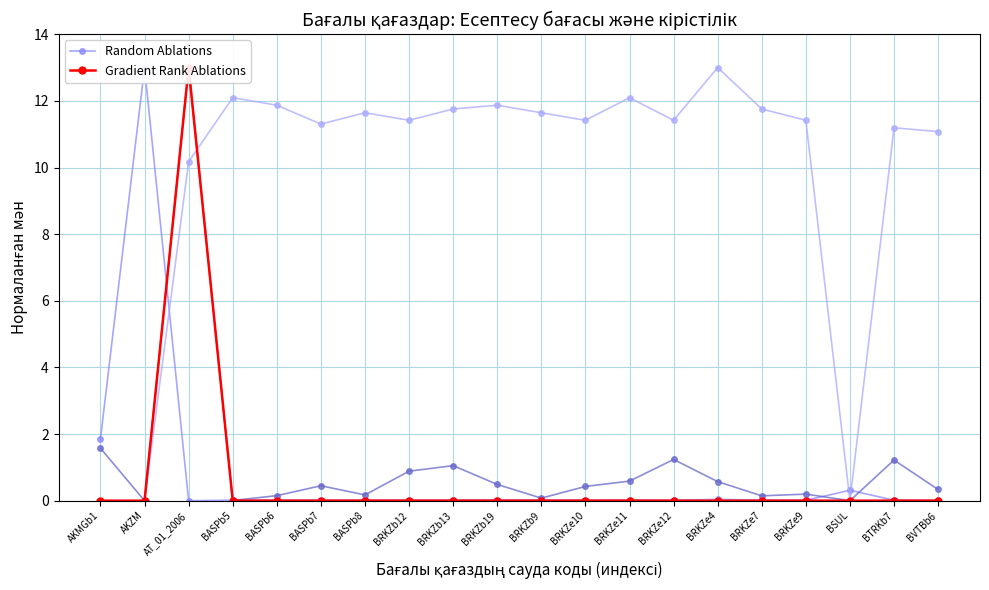

What is the difference between the Gradient Rank Ablations values at BVTBb6 and AT_01_2006?

13.0